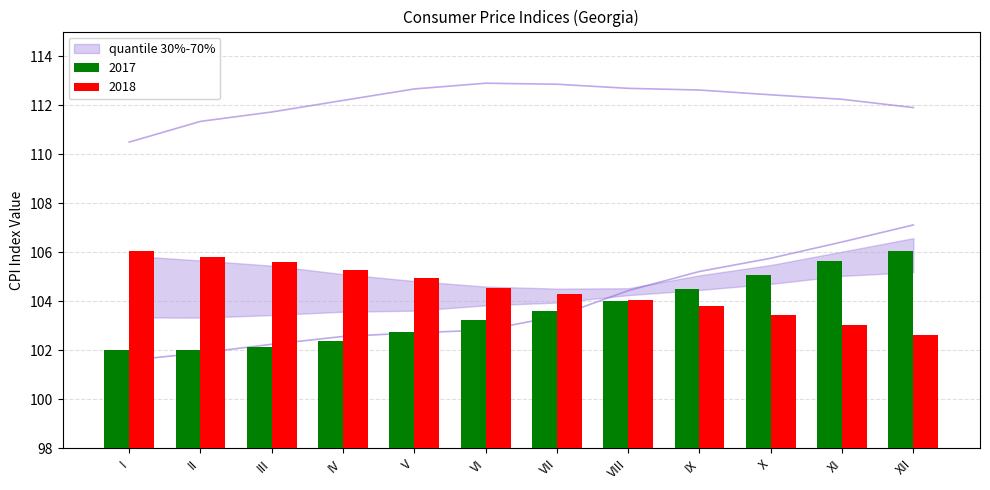

Count the number of data series in this chart.

4